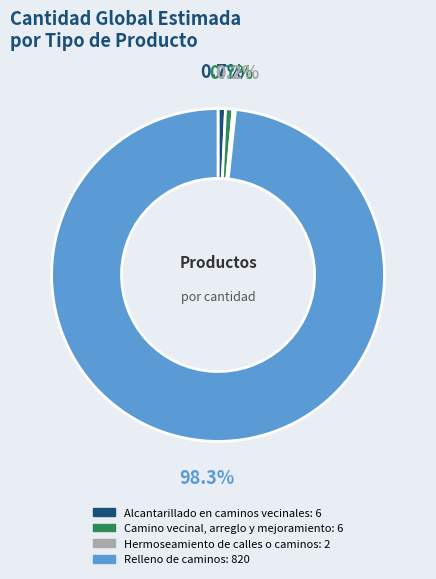

Do Alcantarillado en caminos vecinales and Relleno de caminos together represent more than half of the pie?

Yes